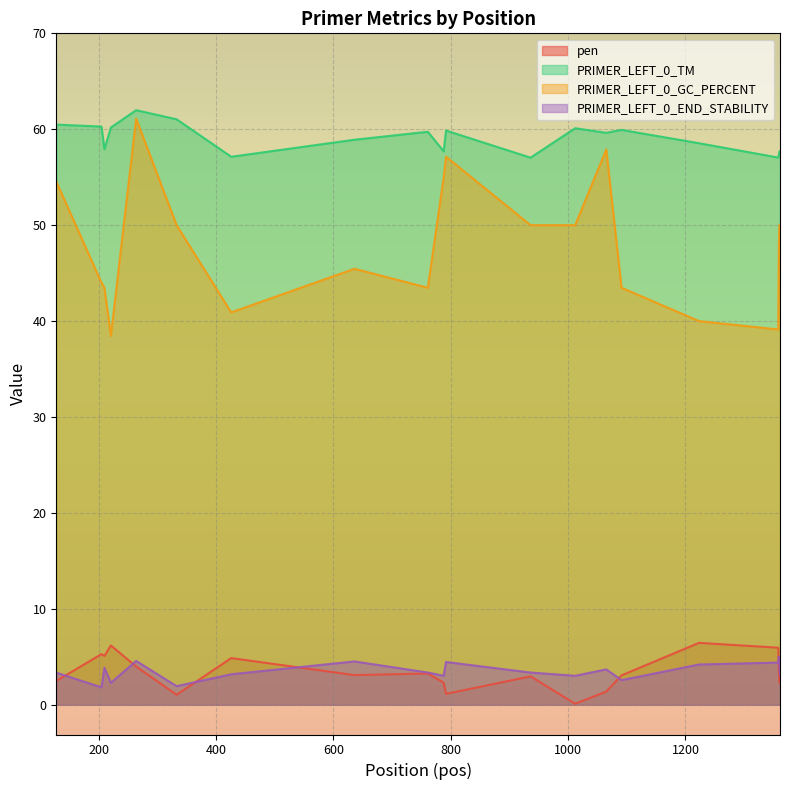

Reading left to right, transcribe all the data shown in this chart.

pen: 2.5	5.3	5.1	6.2	4.0	1.0	4.9	3.1	3.3	2.3	1.1	3.0	0.1	1.4	3.1	6.5	5.9	3.6	2.3	2.3
PRIMER_LEFT_0_TM: 60.5	60.3	57.9	60.2	62.0	61.0	57.1	58.9	59.7	57.7	59.9	57.0	60.1	59.6	59.9	58.5	57.1	57.4	57.7	57.7
PRIMER_LEFT_0_GC_PERCENT: 54.5	44.0	43.5	38.5	61.1	50.0	40.9	45.5	43.5	55.0	57.1	50.0	50.0	57.9	43.5	40.0	39.1	47.6	50.0	50.0
PRIMER_LEFT_0_END_STABILITY: 3.4	1.8	3.9	2.3	4.6	1.9	3.2	4.5	3.4	3.0	4.5	3.4	3.0	3.7	2.6	4.2	4.4	5.0	4.0	3.1